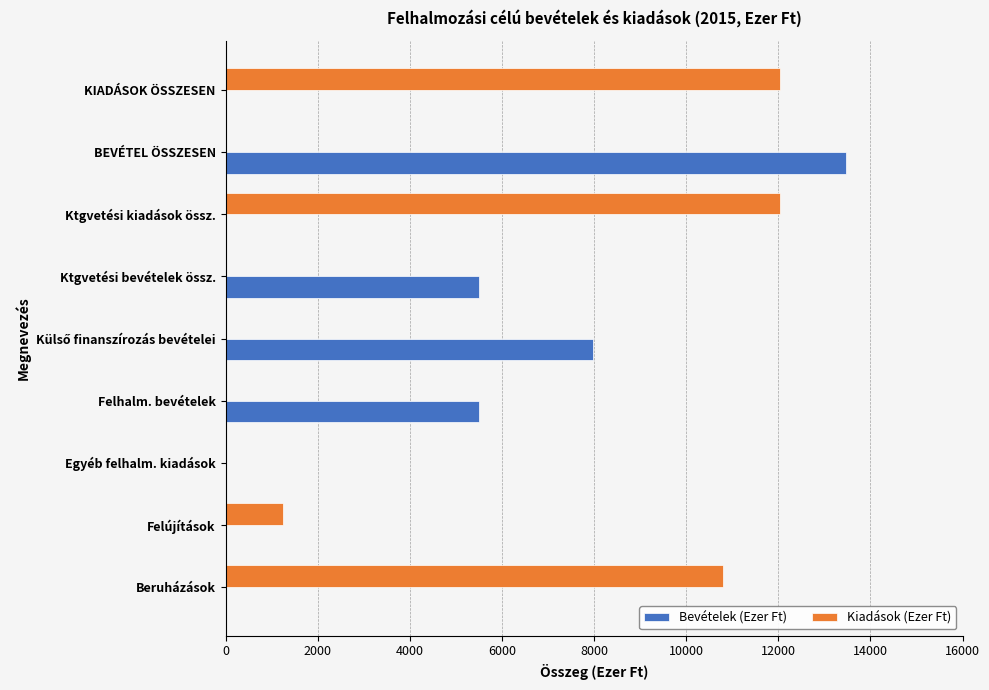

How many Kiadások (Ezer Ft) values are between 0 and 10805?

7